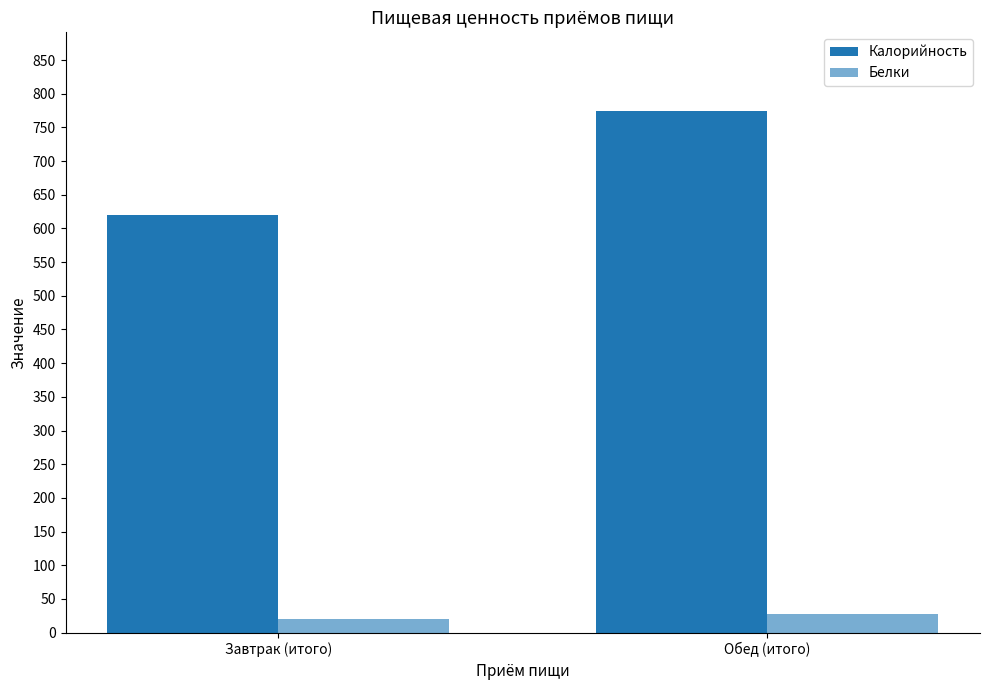

Are the bars horizontal?

No